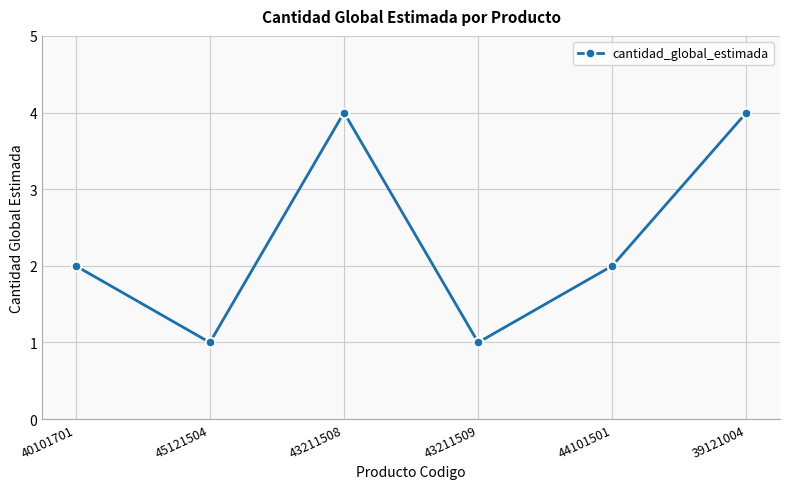

True or false: the data shows 2 at 40101701.

True